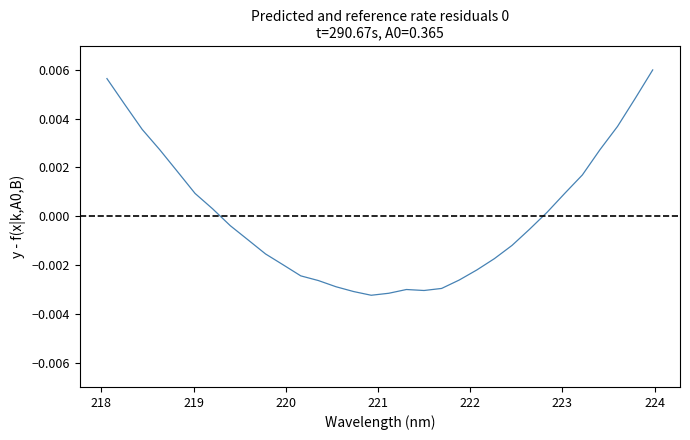

How many points are higher than both their immediate neighbors (excluding endpoints)?

1